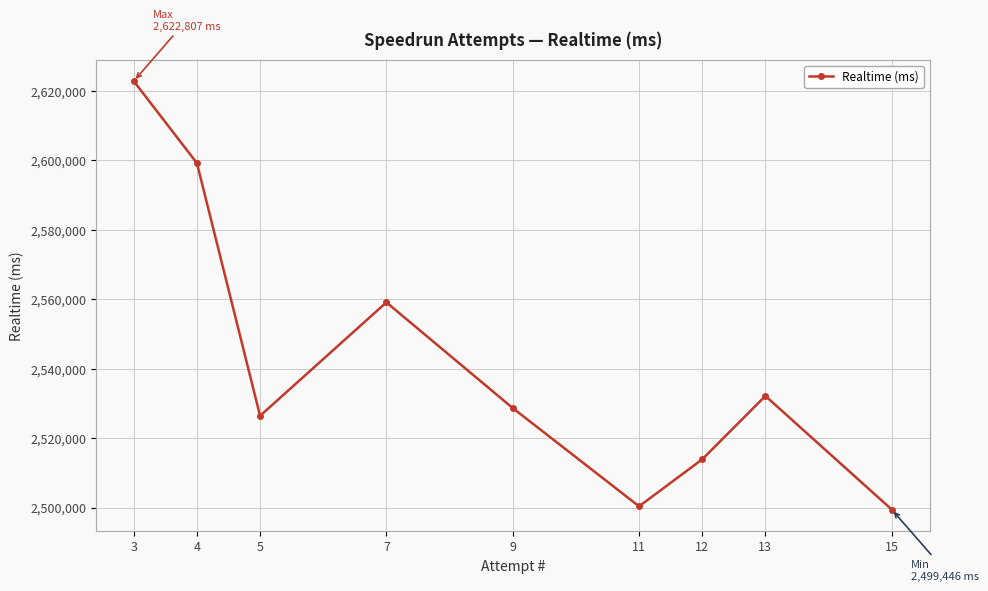

What is the change in value from 13 to 5?

-5722